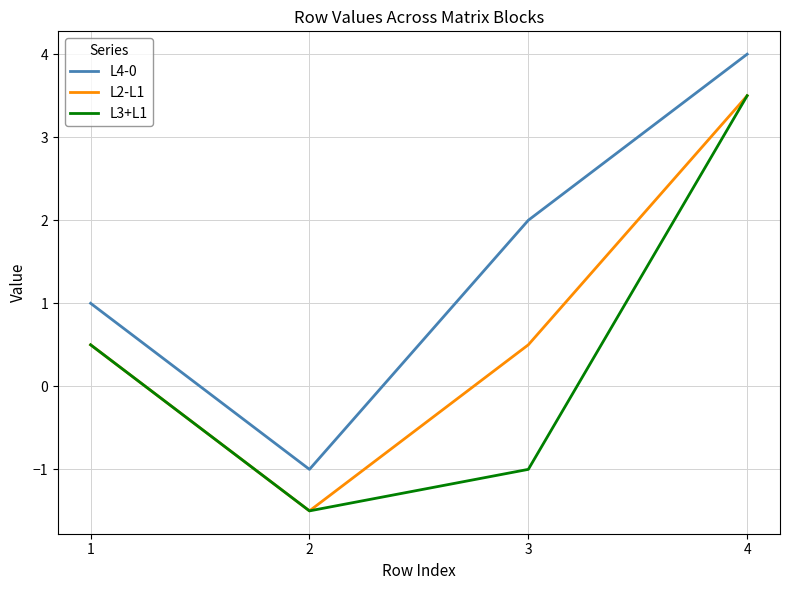

Where does the L2-L1 series first go above 0?

1